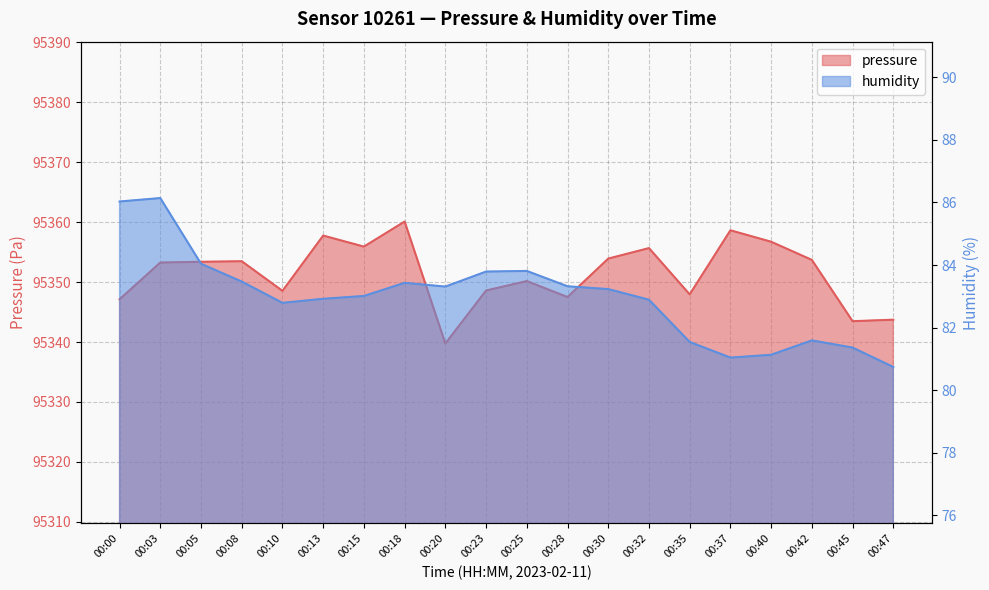

Count the number of data series in this chart.

2